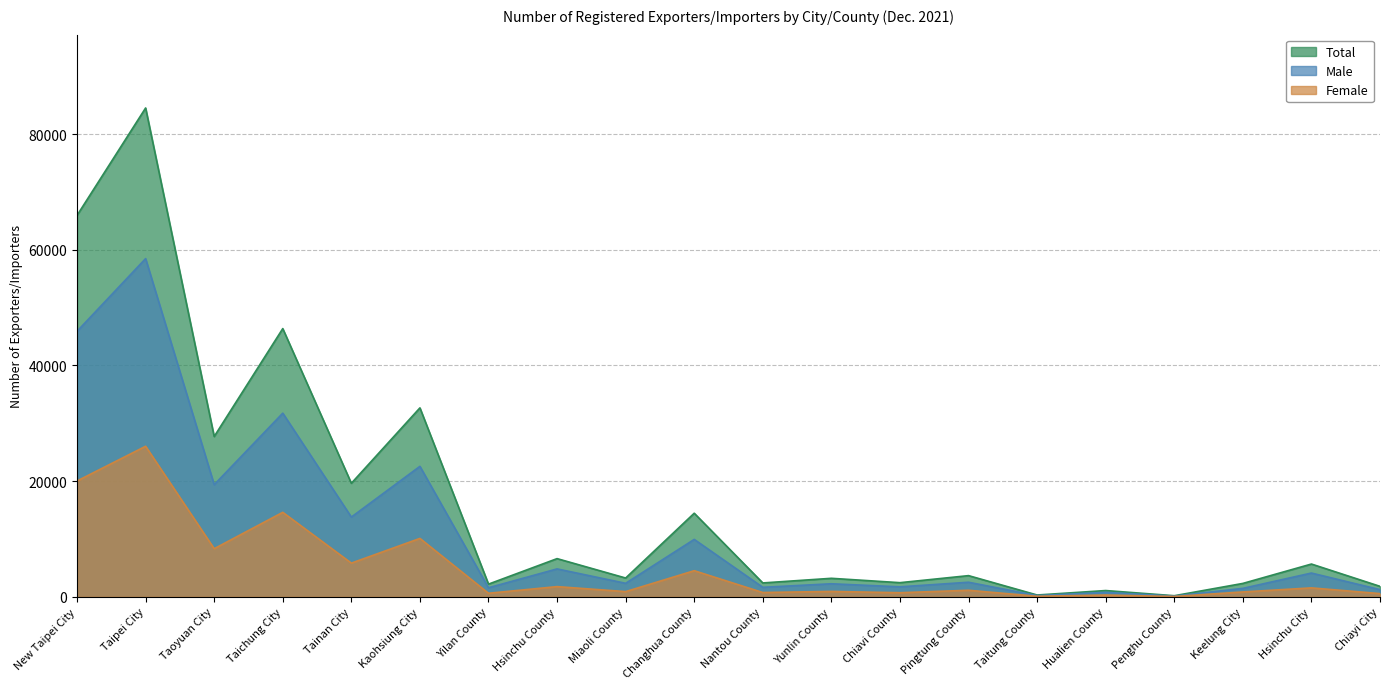

How many data points in Female are less than 1143?

10